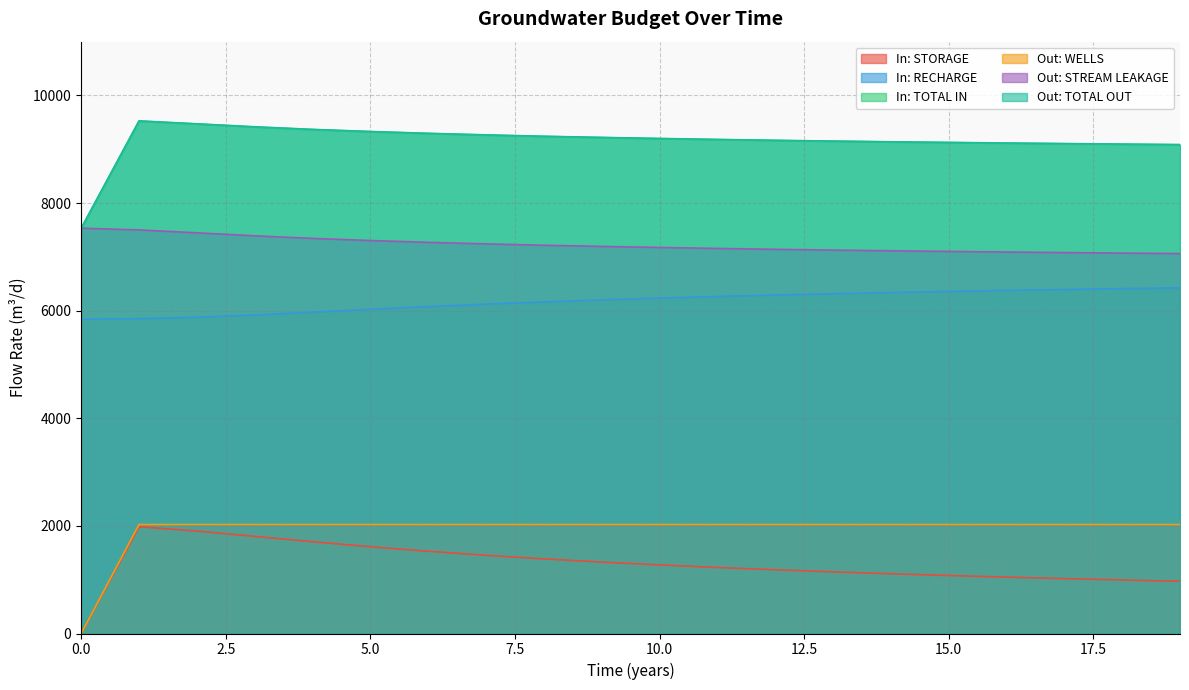

What is the difference between the maximum and minimum values in the Out: WELLS series?

2026.0